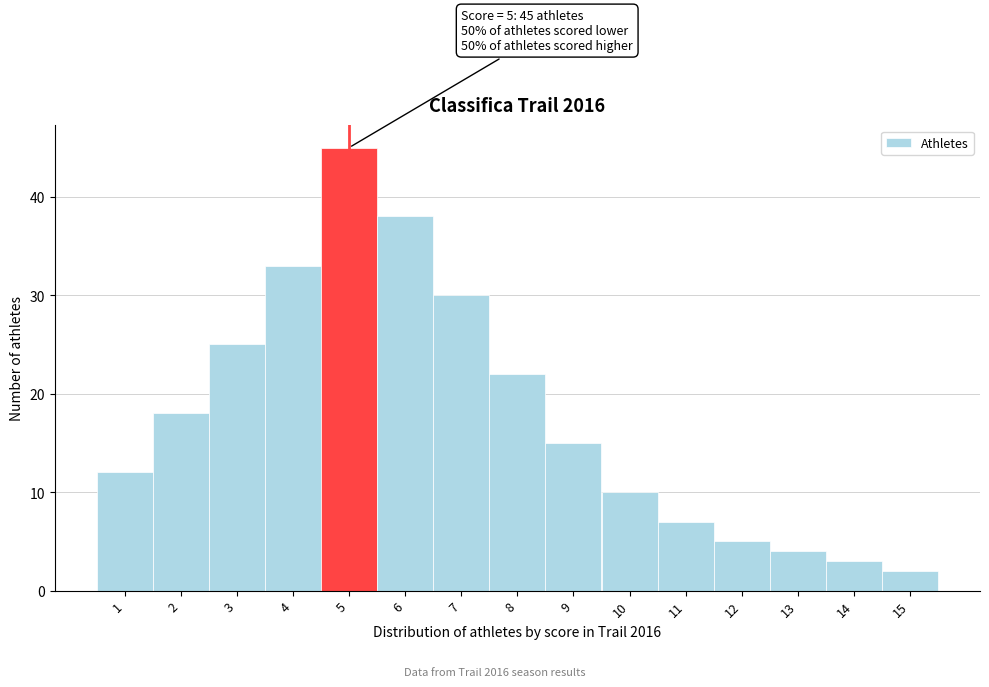

Which range on the x-axis has the tallest bar?

4.5 to 5.5